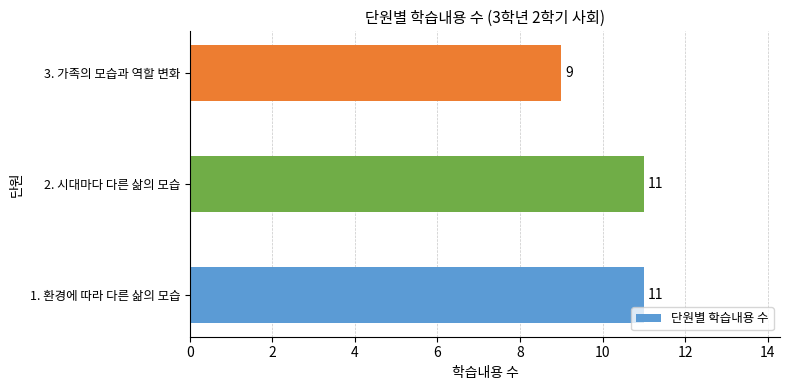

Does the chart contain any negative values?

No